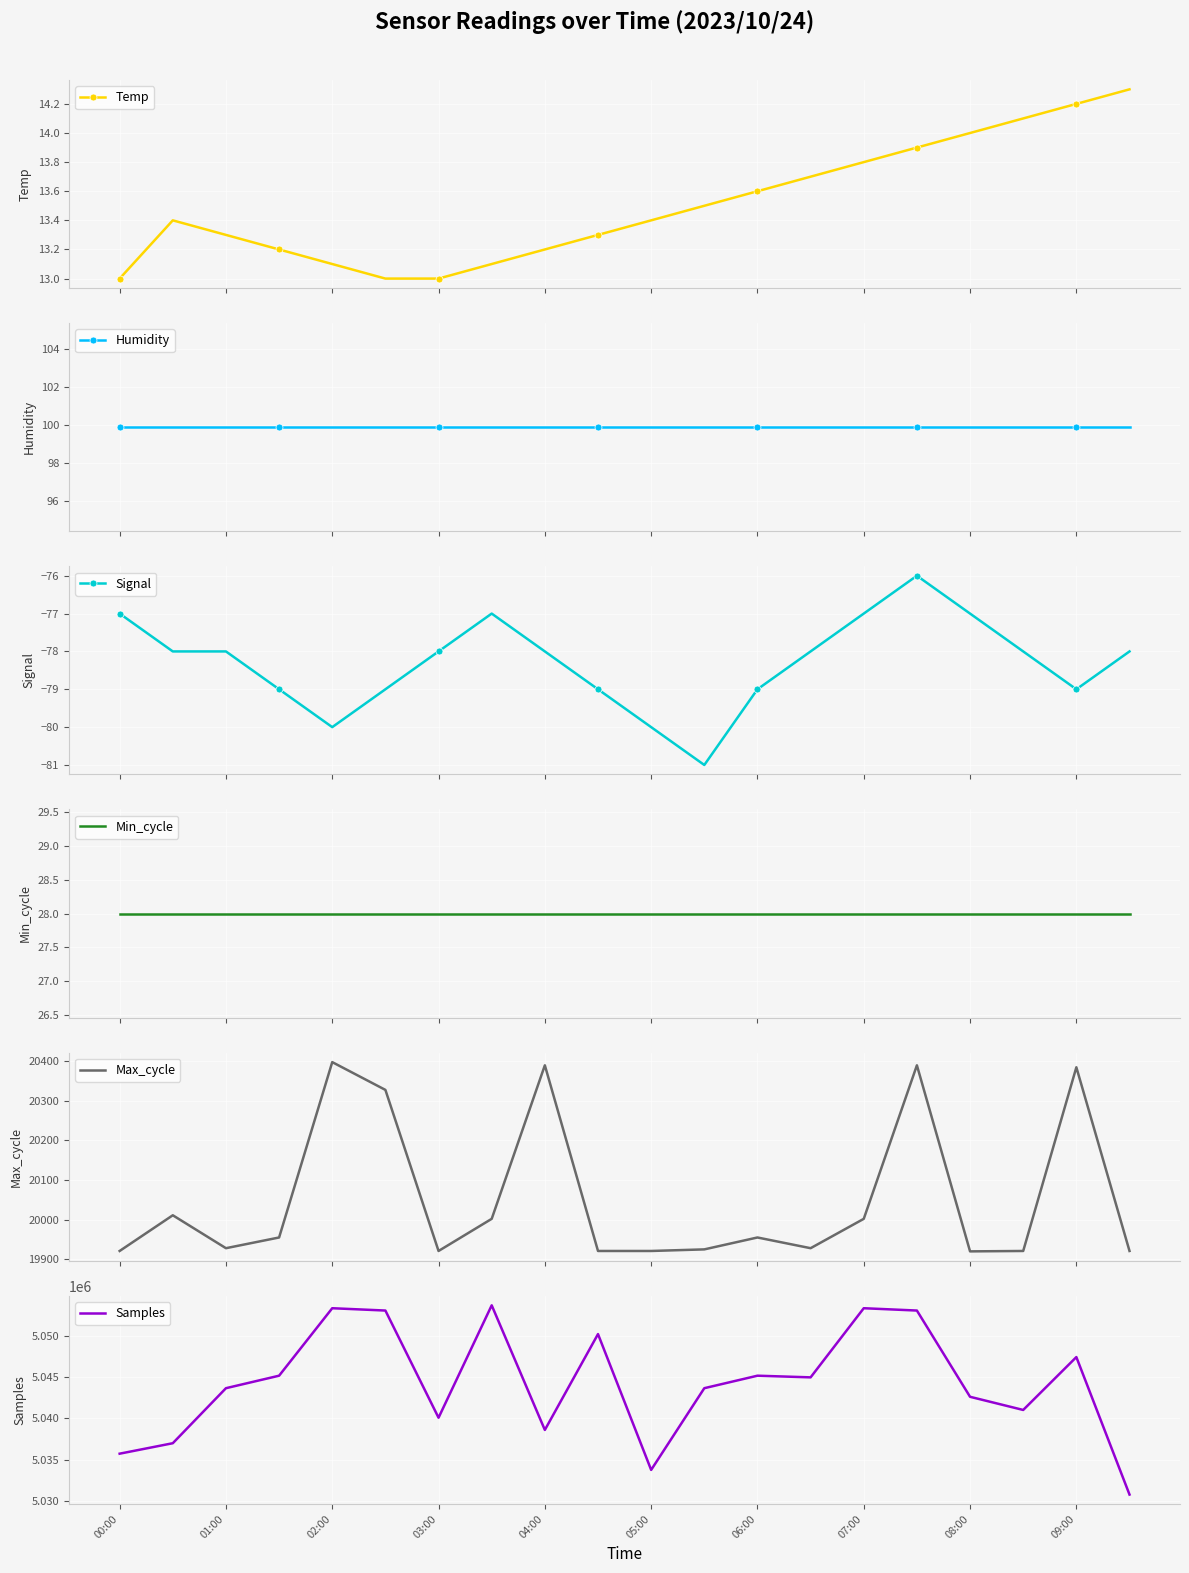

What is the spread (max minus min) of values at 15?

5053182.0